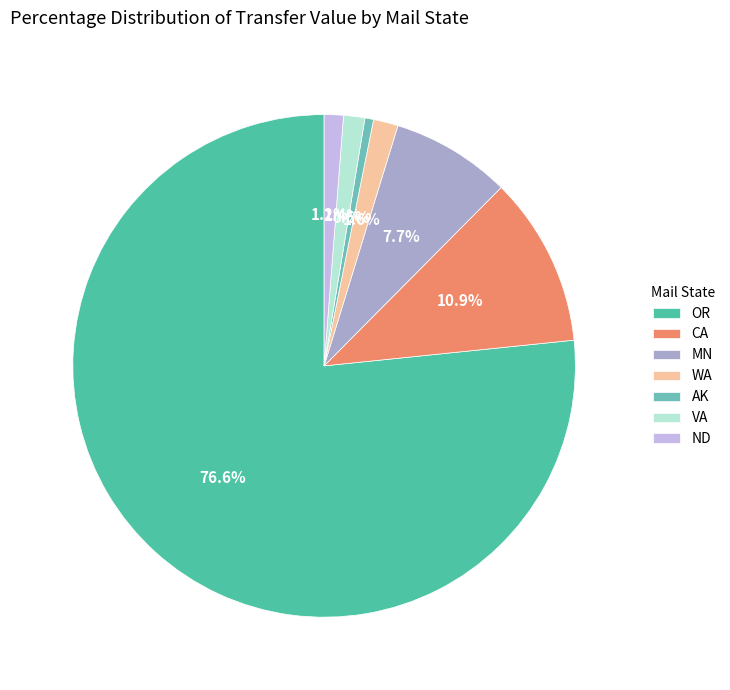

How many segments does this pie chart have?

7